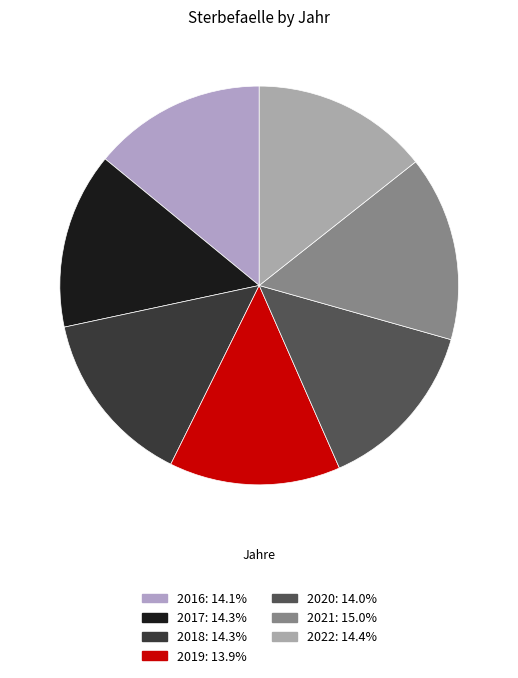

Does 2020 account for over 50% of the chart?

No